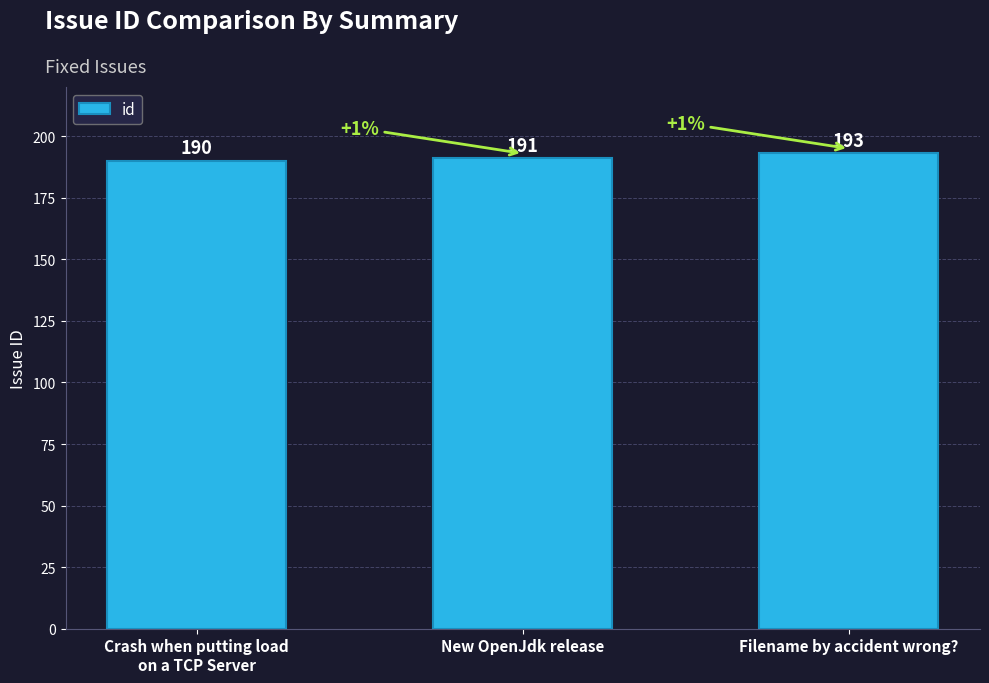

What is the label of the 2nd bar from the right?

New OpenJdk release